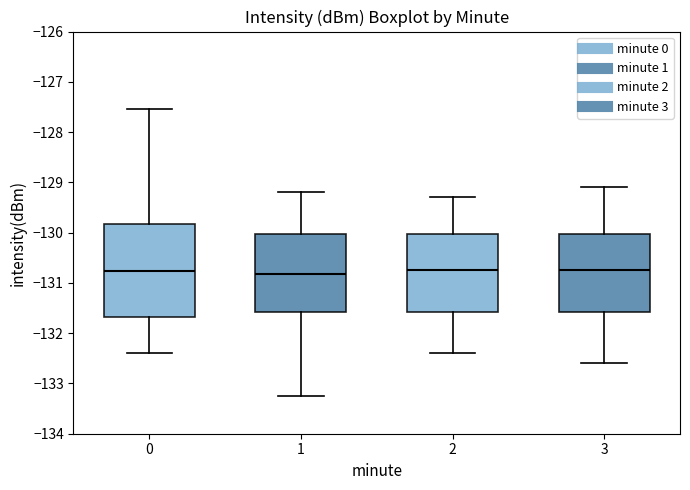

Reading left to right, read every box against the y-axis: the position of its median line, the range the box covers, and the ends of its whiskers. The values are not printed on the chart, so give them approximately, as read against the axis.

0: median -130.8, box -131.7 to -129.8, whiskers -132.4 to -127.5
1: median -130.8, box -131.6 to -130.0, whiskers -133.2 to -129.2
2: median -130.7, box -131.6 to -130.0, whiskers -132.4 to -129.3
3: median -130.7, box -131.6 to -130.0, whiskers -132.6 to -129.1